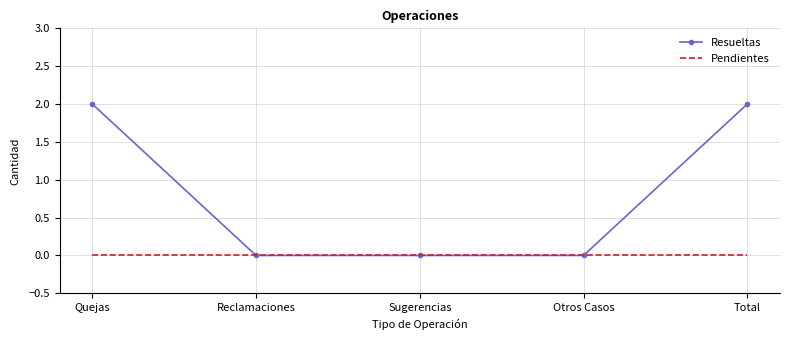

True or false: Resueltas has a value of -1 at Reclamaciones.

False